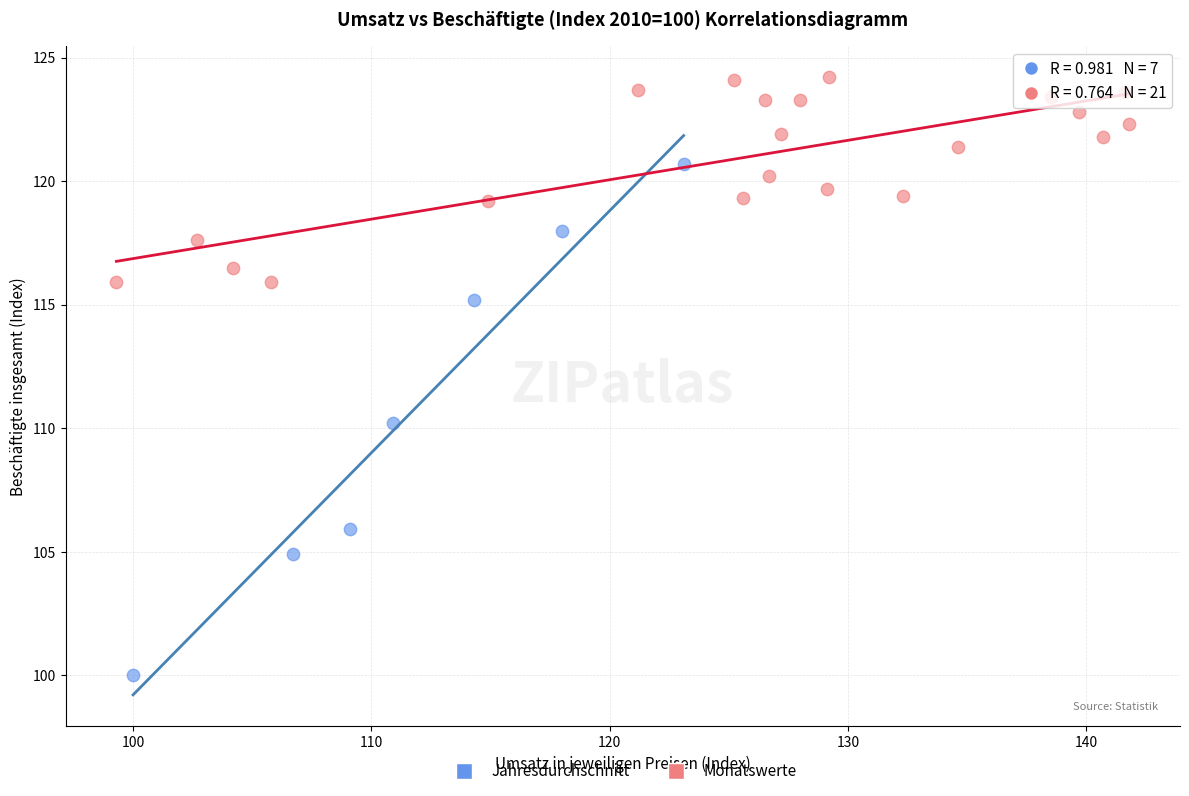

Which series has the largest Y range (max minus min)?

Jahresdurchschnitt